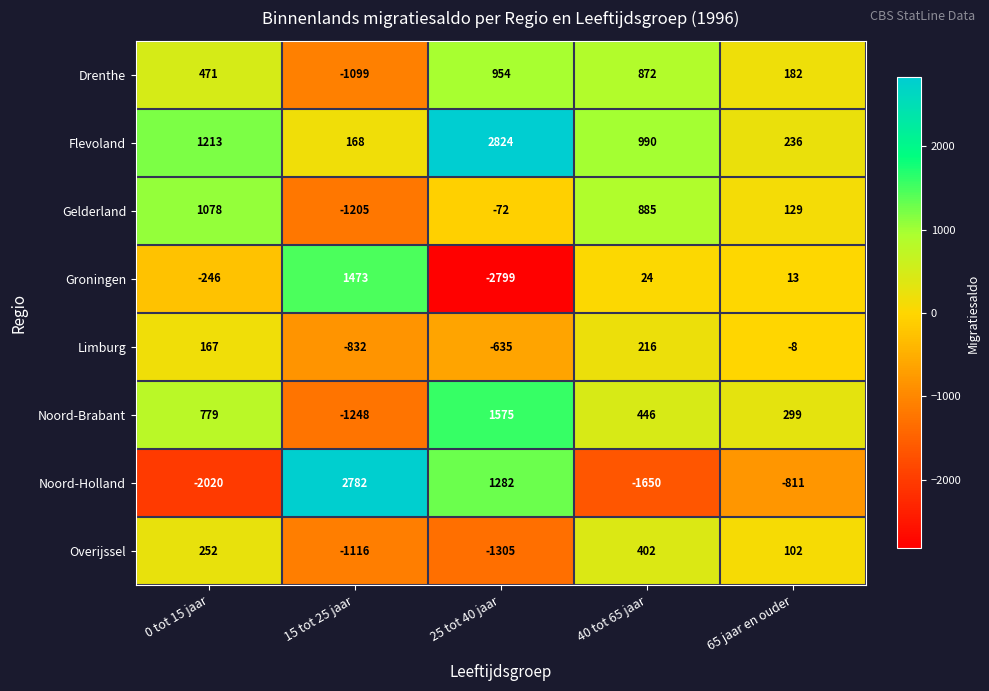

Count the number of data series in this chart.

8